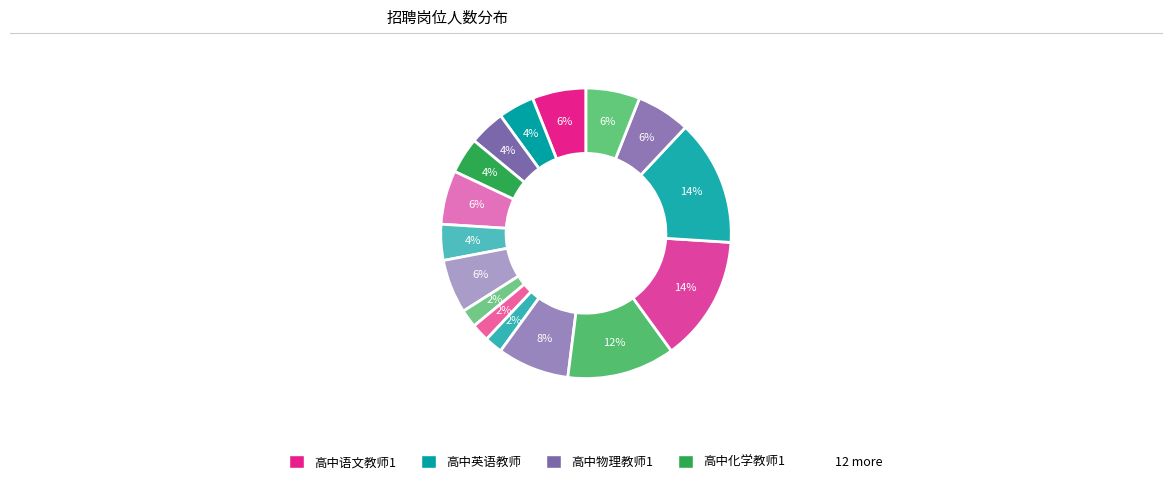

How many segments does this pie chart have?

16